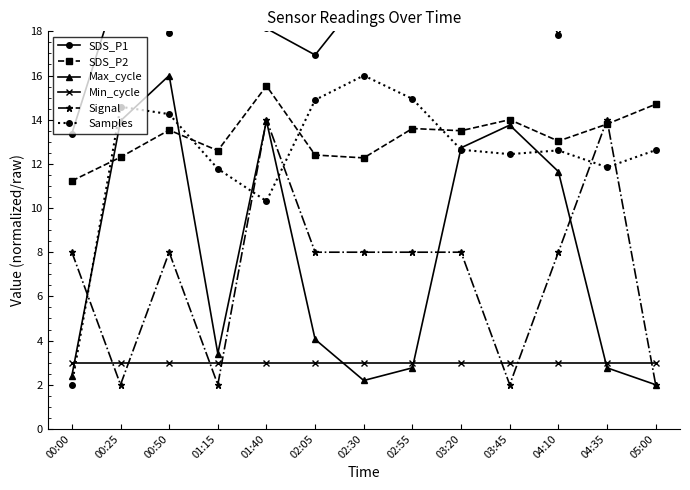

Which category has the lowest value in the SDS_P2 series?

00:00